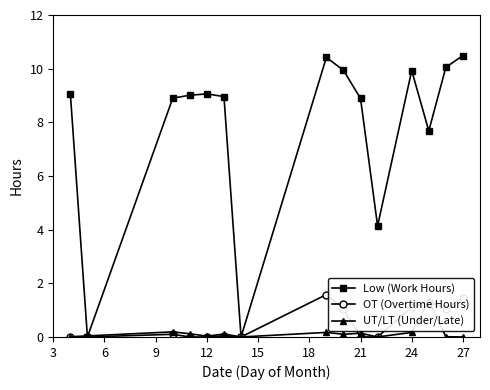

What is the highest value of the OT (Overtime Hours) series?

1.6